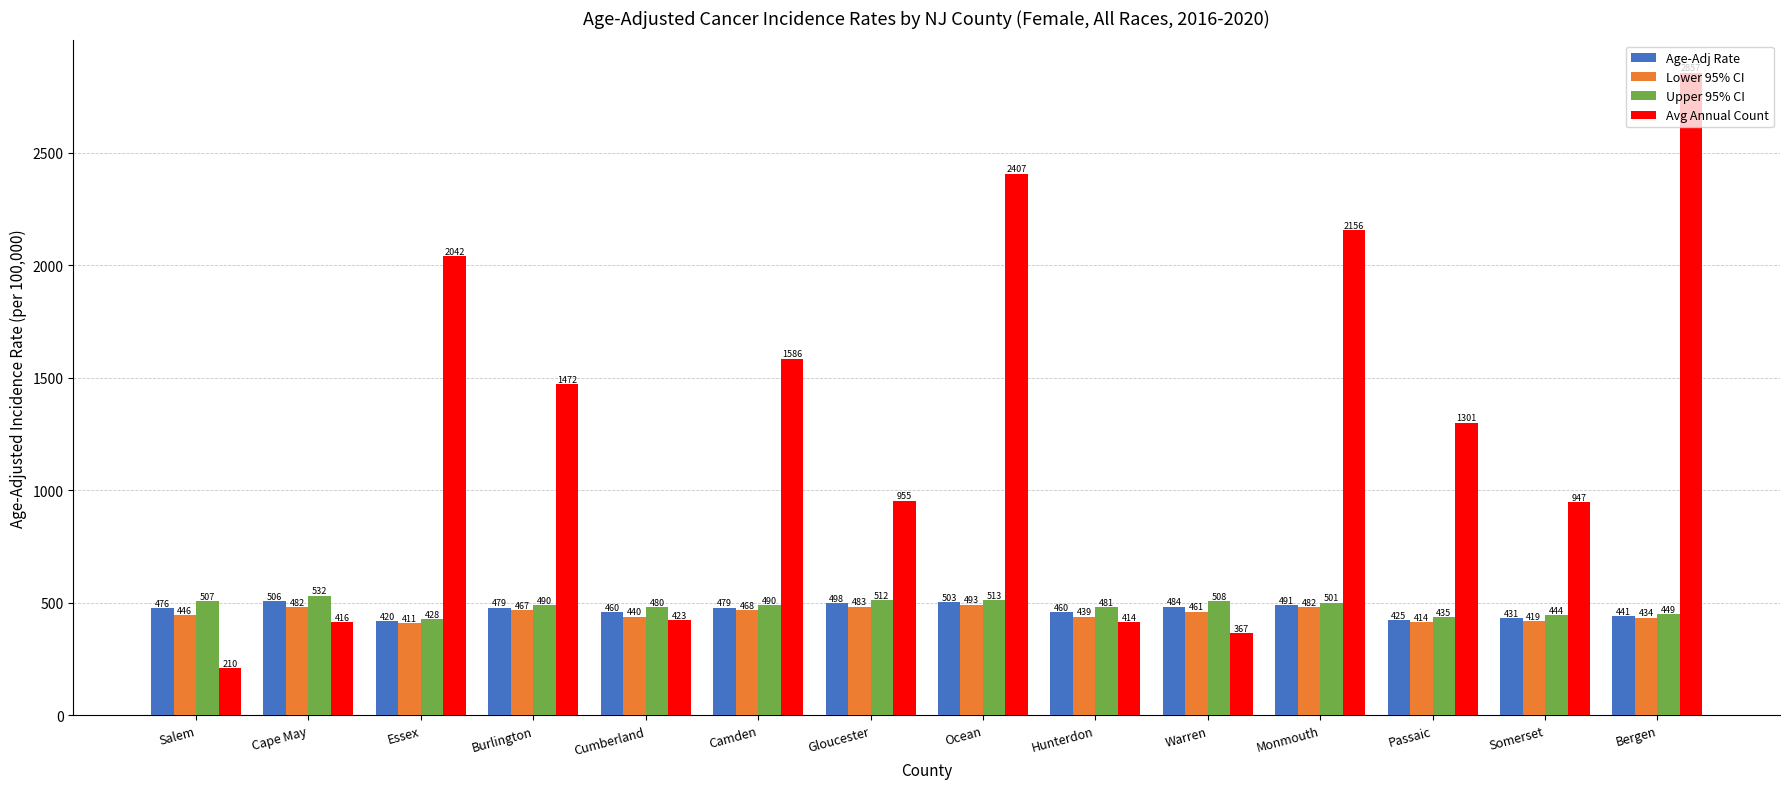

Which series has the widest spread of values?

Avg Annual Count